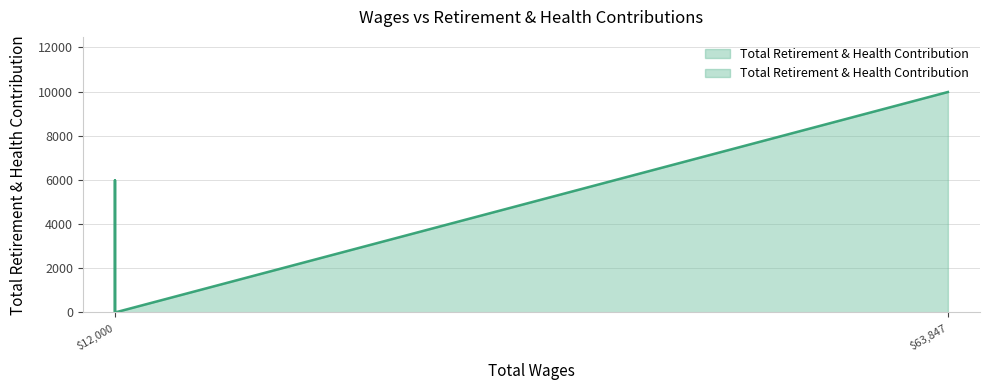

At which category does the chart reach its peak across all series?

63847.0